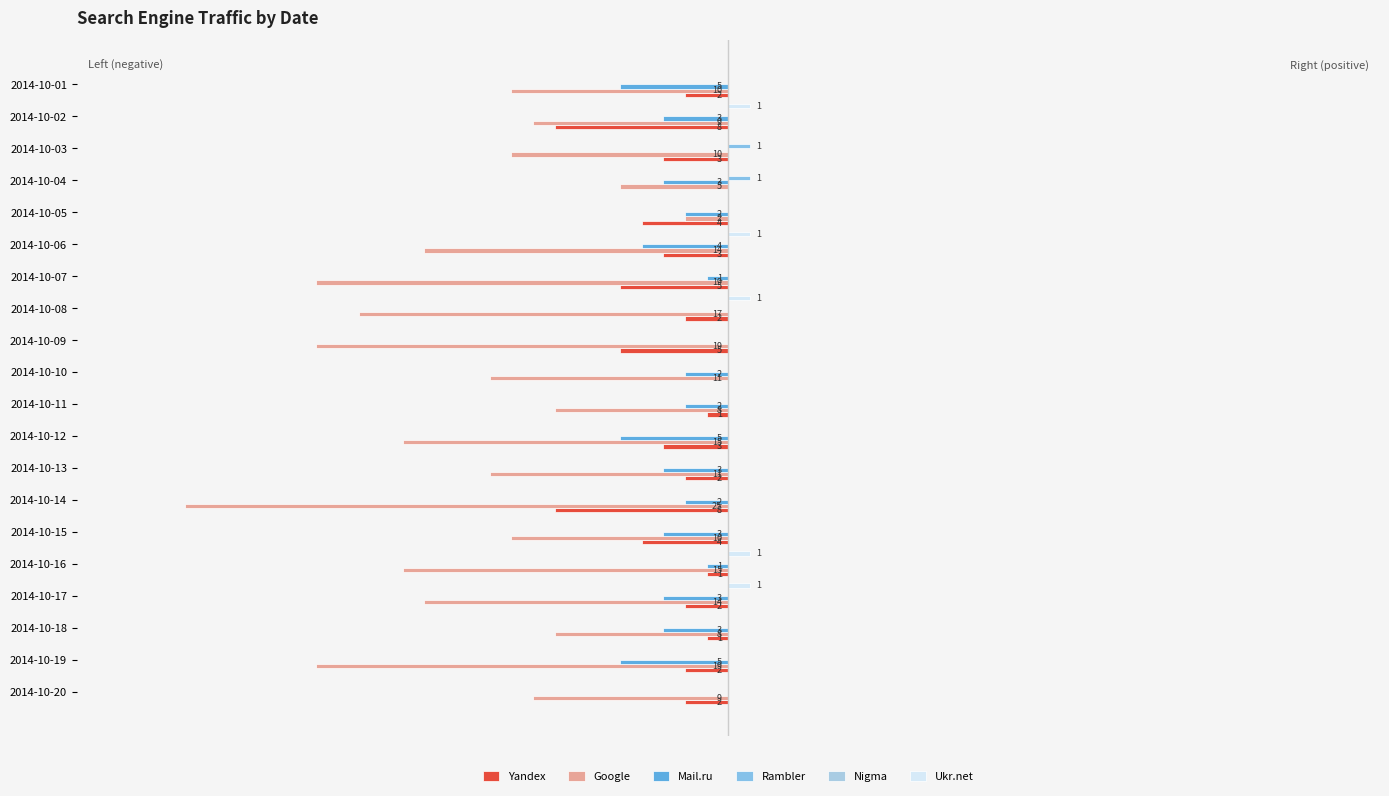

What is the maximum value shown in the chart?

1.0